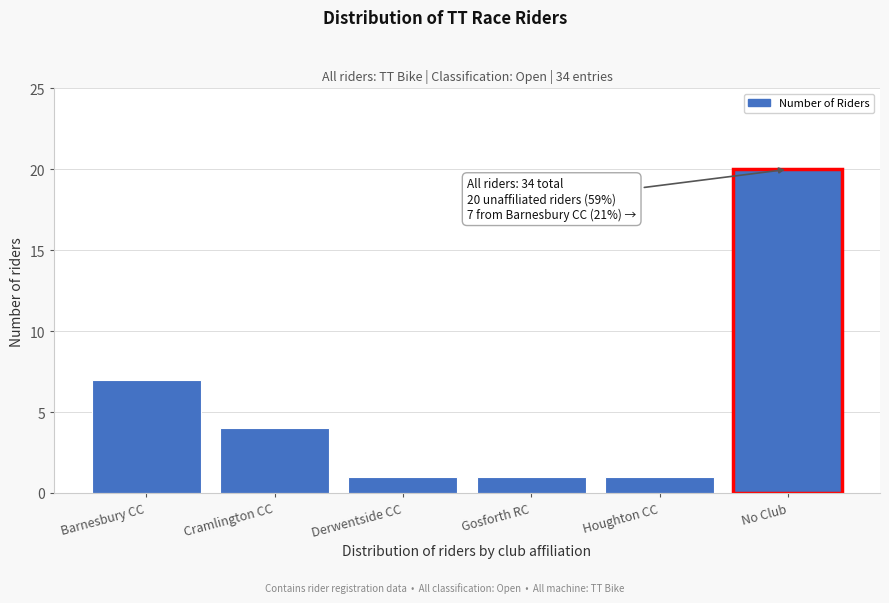

Reading left to right, transcribe all the data shown in this chart.

7	4	1	1	1	20